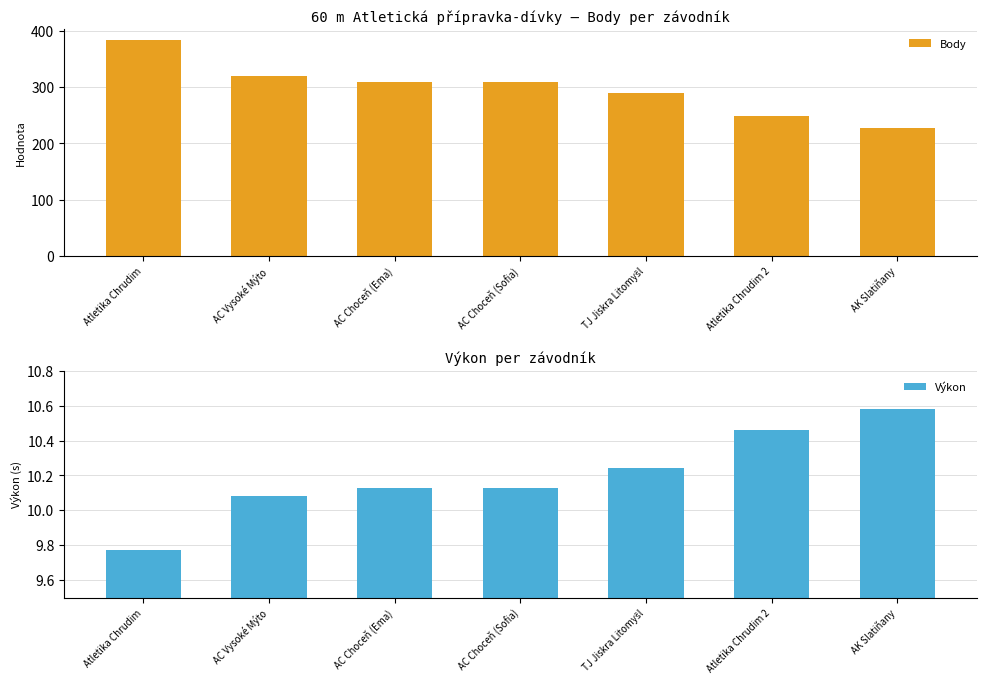

Which series has the largest total across all categories?

Body